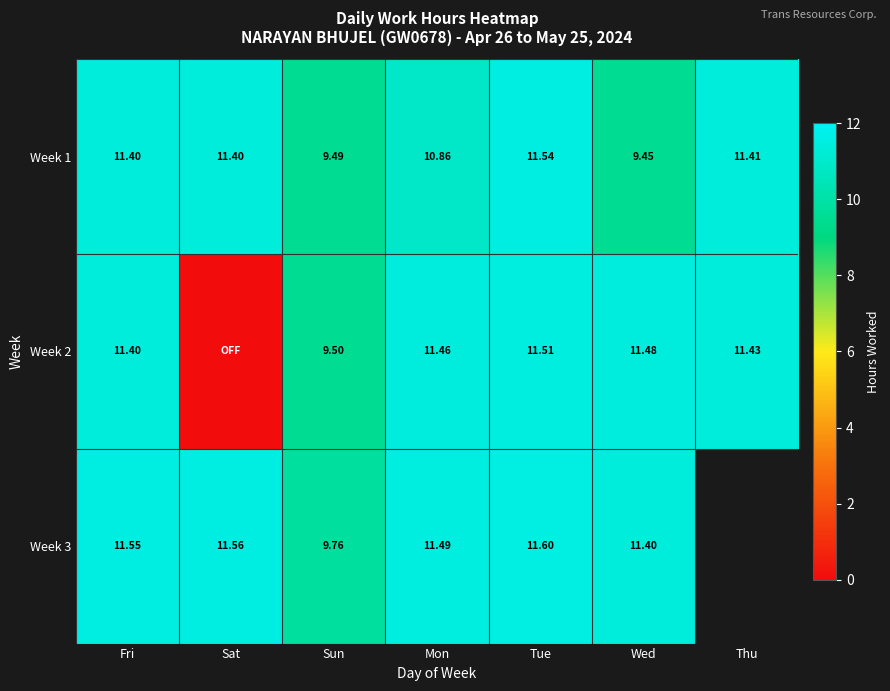

Where does the Week 1 series first go above 11?

Fri